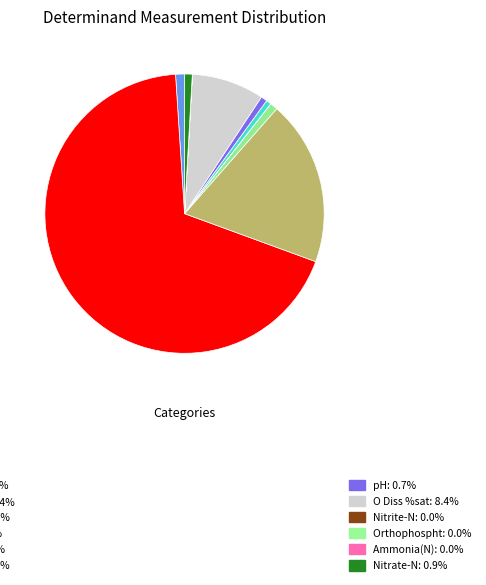

What is the largest slice in the pie chart?

Cond @ 25C